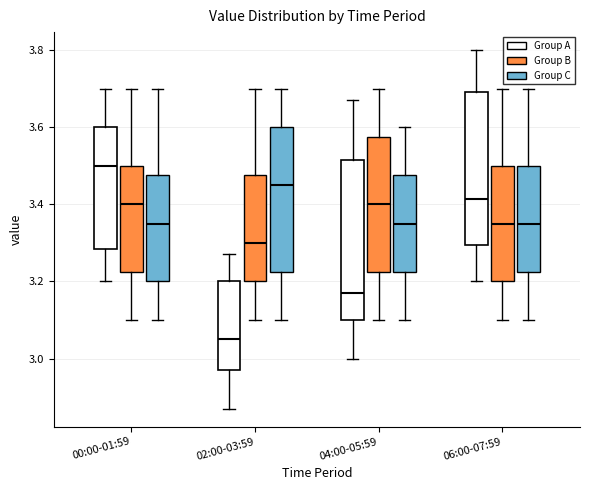

Reading left to right, transcribe this box plot: for each box, give where its median line is, the range the box spans, and where its two whiskers end, as read against the y-axis. The values are not printed on the chart, so give them approximately, as read against the axis.

00:00-01:59 (Group A): median 3.50, box 3.28 to 3.60, whiskers 3.20 to 3.70
00:00-01:59 (Group B): median 3.40, box 3.22 to 3.50, whiskers 3.10 to 3.70
00:00-01:59 (Group C): median 3.36, box 3.20 to 3.48, whiskers 3.10 to 3.70
02:00-03:59 (Group A): median 3.06, box 2.98 to 3.20, whiskers 2.88 to 3.28
02:00-03:59 (Group B): median 3.30, box 3.20 to 3.48, whiskers 3.10 to 3.70
02:00-03:59 (Group C): median 3.46, box 3.22 to 3.60, whiskers 3.10 to 3.70
04:00-05:59 (Group A): median 3.18, box 3.10 to 3.52, whiskers 3.00 to 3.68
04:00-05:59 (Group B): median 3.40, box 3.22 to 3.58, whiskers 3.10 to 3.70
04:00-05:59 (Group C): median 3.36, box 3.22 to 3.48, whiskers 3.10 to 3.60
06:00-07:59 (Group A): median 3.42, box 3.30 to 3.70, whiskers 3.20 to 3.80
06:00-07:59 (Group B): median 3.36, box 3.20 to 3.50, whiskers 3.10 to 3.70
06:00-07:59 (Group C): median 3.36, box 3.22 to 3.50, whiskers 3.10 to 3.70